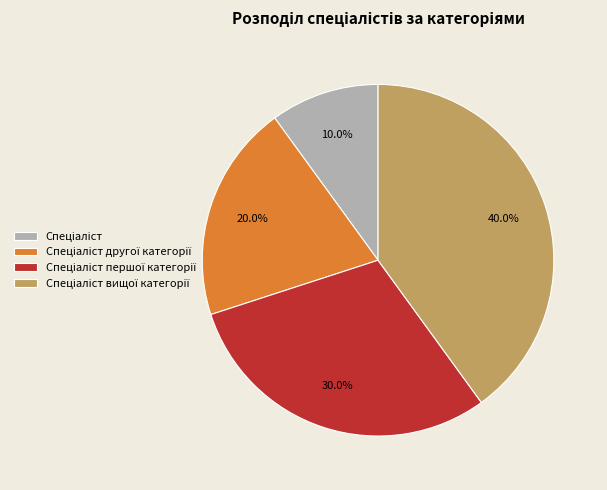

How many segments does this pie chart have?

4